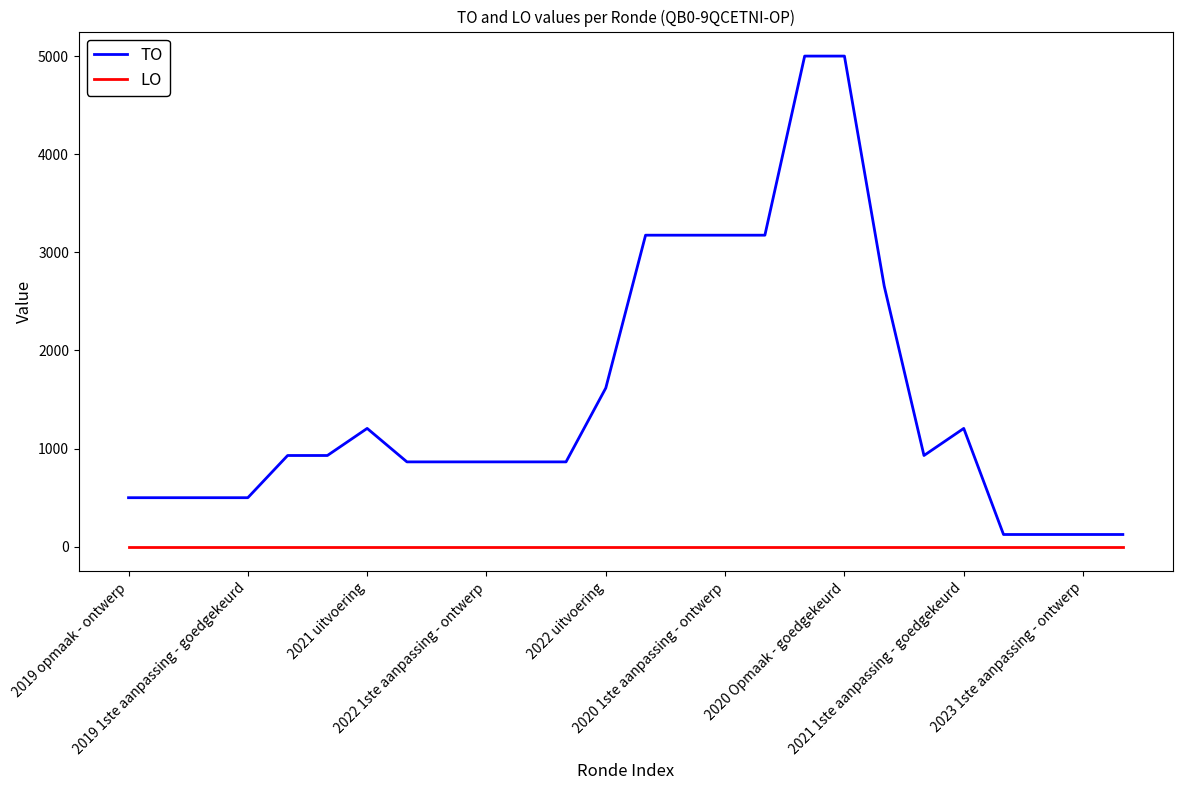

True or false: TO and LO intersect in this chart.

False